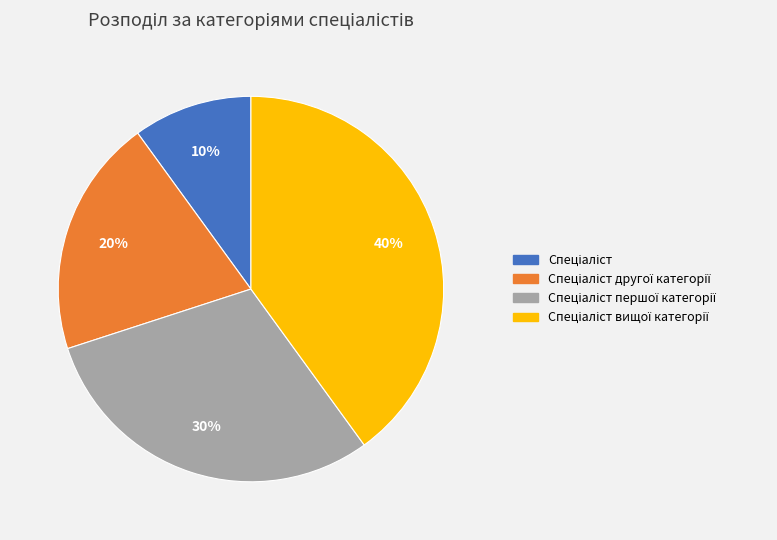

Does any single category account for the majority?

No